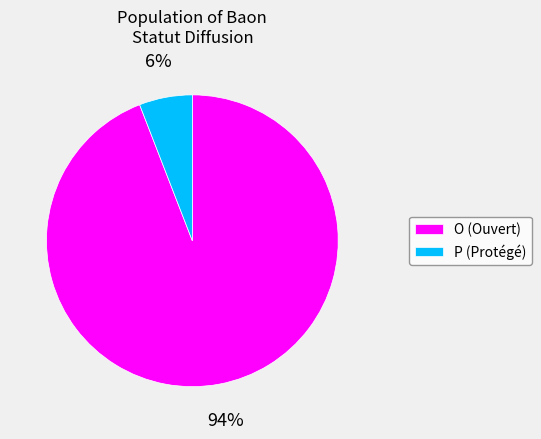

To the nearest percent, what is the difference between the largest and smallest slice percentages?

88%